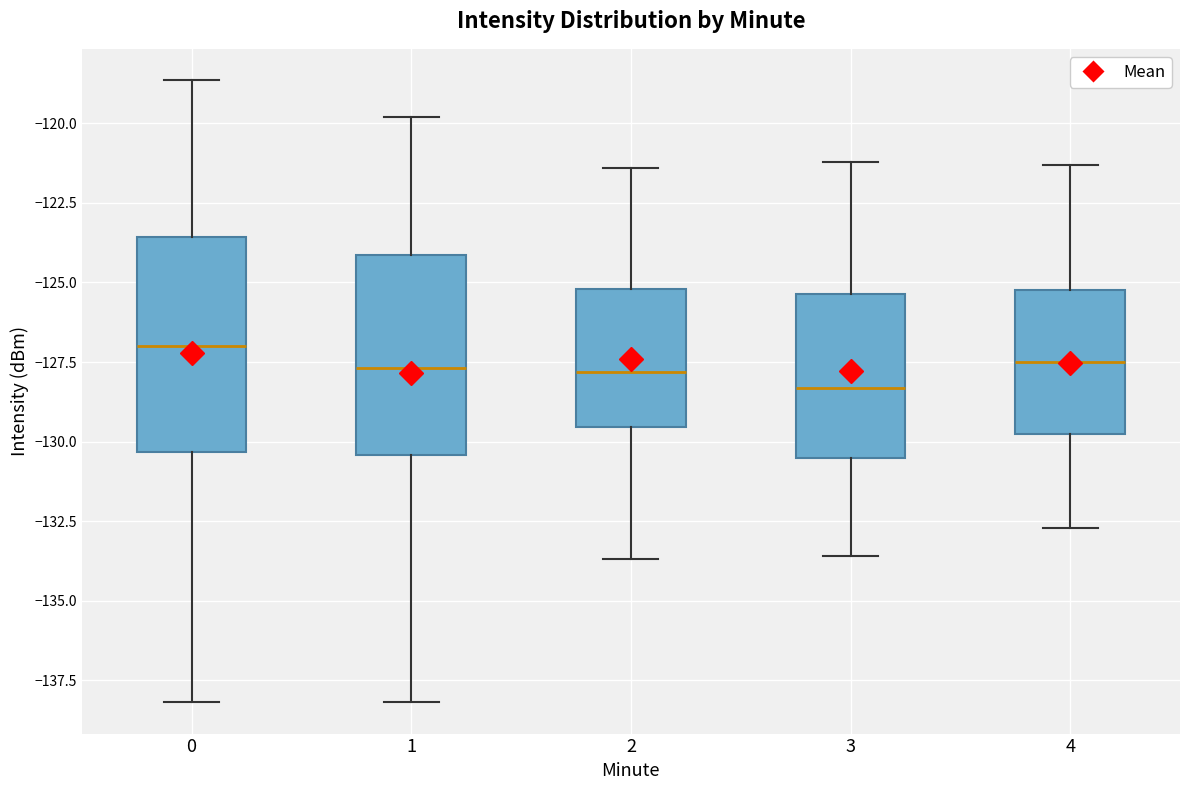

Which box's median line is the lowest?

3